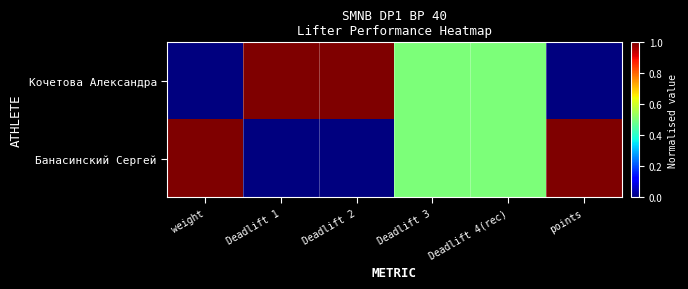

Which series has the largest range (max minus min)?

Кочетова Александра